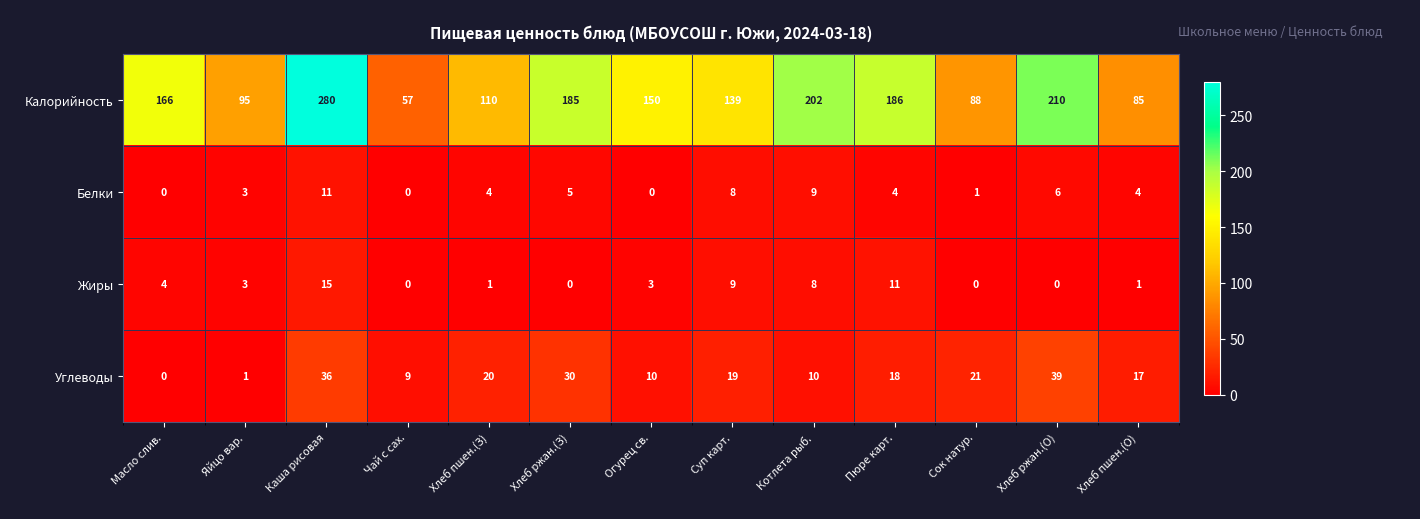

Where does the Жиры series first go above 3?

Масло слив.